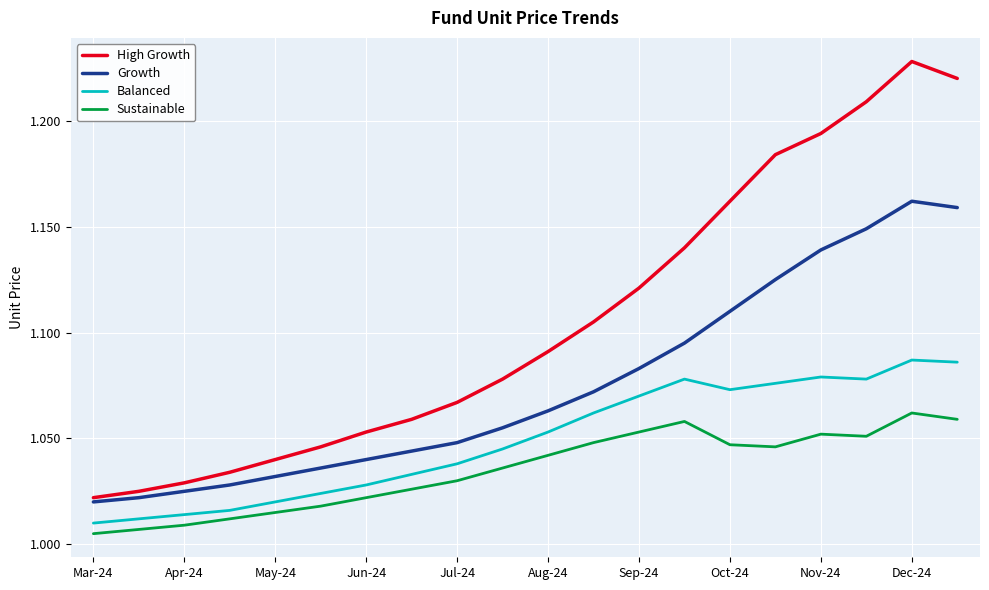

What is the difference between the maximum and minimum values in the Sustainable series?

0.1